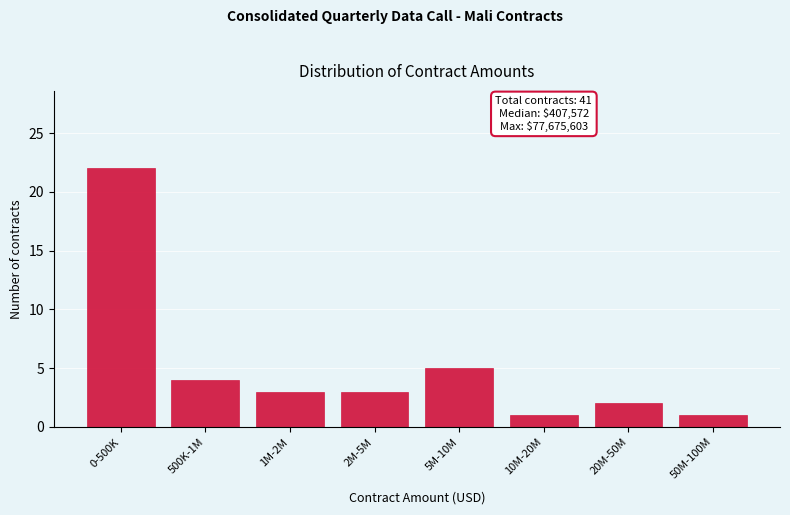

Reading left to right, transcribe all the data shown in this chart.

22	4	3	3	5	1	2	1